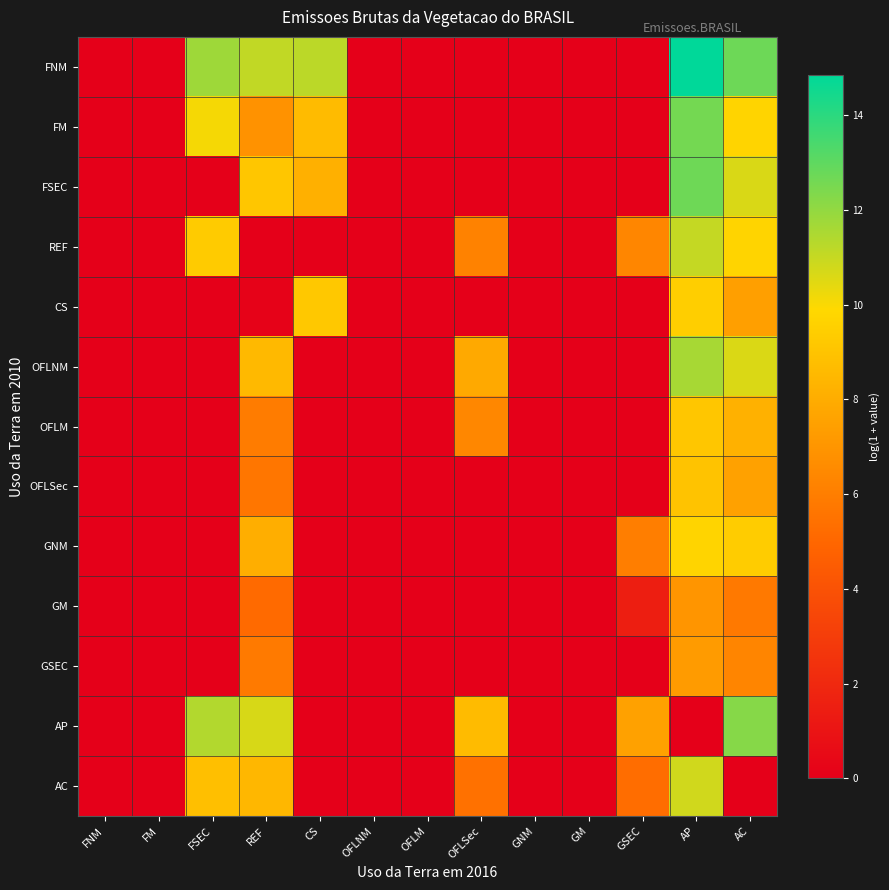

Reading right to left, transcribe all the data shown in this chart.

FNM: AC=12.7	AP=14.8	GSEC=0.0	GM=0.0	GNM=0.0	OFLSec=0.0	OFLM=0.0	OFLNM=0.0	CS=11.2	REF=11.1	FSEC=11.8	FM=0.0	FNM=0.0
FM: AC=9.7	AP=12.6	GSEC=0.0	GM=0.0	GNM=0.0	OFLSec=0.0	OFLM=0.0	OFLNM=0.0	CS=8.6	REF=6.9	FSEC=10.1	FM=0.0	FNM=0.0
FSEC: AC=10.6	AP=12.7	GSEC=0.0	GM=0.0	GNM=0.0	OFLSec=0.0	OFLM=0.0	OFLNM=0.0	CS=8.2	REF=9.1	FSEC=0.0	FM=0.0	FNM=0.0
REF: AC=9.7	AP=11.0	GSEC=6.4	GM=0.0	GNM=0.0	OFLSec=6.2	OFLM=0.0	OFLNM=0.0	CS=0.0	REF=0.0	FSEC=9.3	FM=0.0	FNM=0.0
CS: AC=7.4	AP=9.5	GSEC=0.0	GM=0.0	GNM=0.0	OFLSec=0.0	OFLM=0.0	OFLNM=0.0	CS=9.2	REF=0.1	FSEC=0.0	FM=0.0	FNM=0.0
OFLNM: AC=10.6	AP=11.6	GSEC=0.0	GM=0.0	GNM=0.0	OFLSec=7.9	OFLM=0.0	OFLNM=0.0	CS=0.0	REF=8.6	FSEC=0.0	FM=0.0	FNM=0.0
OFLM: AC=8.2	AP=9.1	GSEC=0.0	GM=0.0	GNM=0.0	OFLSec=6.4	OFLM=0.0	OFLNM=0.0	CS=0.0	REF=5.9	FSEC=0.0	FM=0.0	FNM=0.0
OFLSec: AC=7.5	AP=9.0	GSEC=0.0	GM=0.0	GNM=0.0	OFLSec=0.0	OFLM=0.0	OFLNM=0.0	CS=0.0	REF=5.7	FSEC=0.0	FM=0.0	FNM=0.0
GNM: AC=9.4	AP=9.7	GSEC=6.0	GM=0.0	GNM=0.0	OFLSec=0.0	OFLM=0.0	OFLNM=0.0	CS=0.0	REF=8.1	FSEC=0.0	FM=0.0	FNM=0.0
GM: AC=5.8	AP=7.0	GSEC=1.5	GM=0.0	GNM=0.0	OFLSec=0.0	OFLM=0.0	OFLNM=0.0	CS=0.0	REF=5.2	FSEC=0.0	FM=0.0	FNM=0.0
GSEC: AC=6.3	AP=7.3	GSEC=0.0	GM=0.0	GNM=0.0	OFLSec=0.0	OFLM=0.0	OFLNM=0.0	CS=0.0	REF=5.9	FSEC=0.0	FM=0.0	FNM=0.0
AP: AC=12.2	AP=0.0	GSEC=7.5	GM=0.0	GNM=0.0	OFLSec=8.6	OFLM=0.0	OFLNM=0.0	CS=0.0	REF=10.7	FSEC=11.4	FM=0.0	FNM=0.0
AC: AC=0.0	AP=10.8	GSEC=5.3	GM=0.0	GNM=0.0	OFLSec=5.4	OFLM=0.0	OFLNM=0.0	CS=0.0	REF=8.5	FSEC=8.8	FM=0.0	FNM=0.0